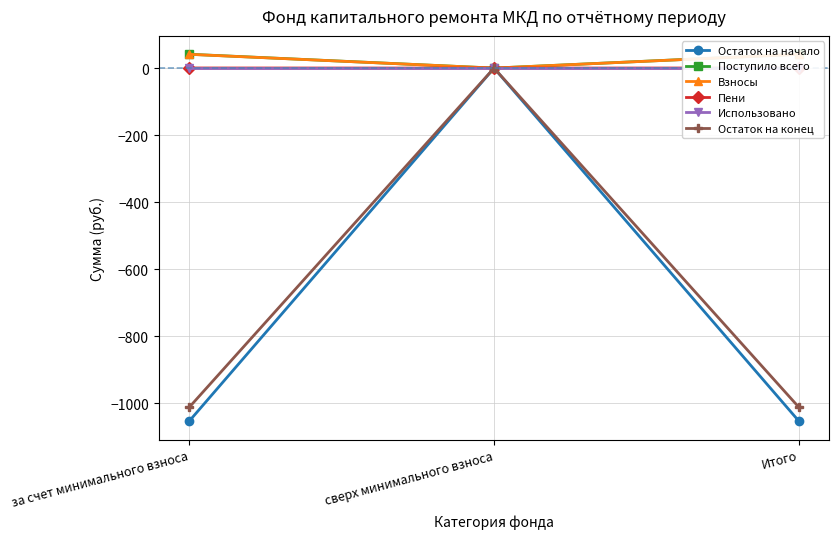

How many series are shown in this chart?

6